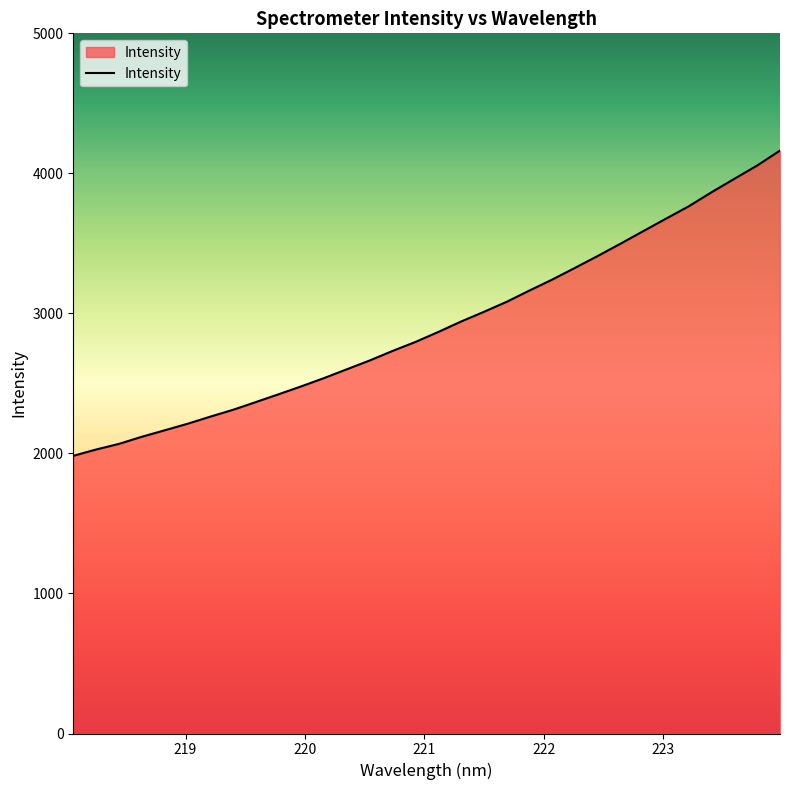

What is the greatest value displayed?

4162.8